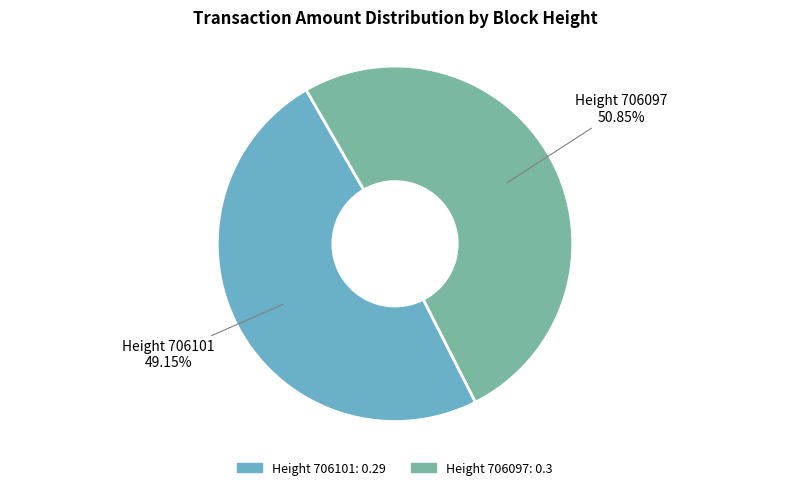

Is there any slice that represents more than half of the pie?

Yes